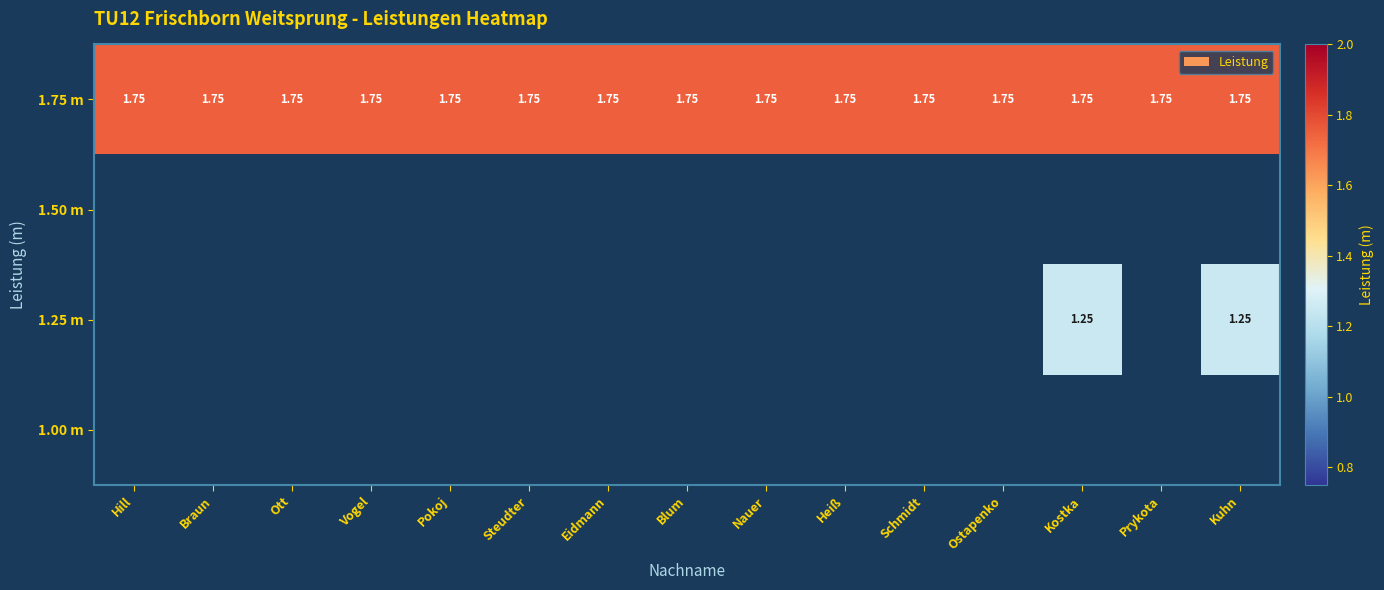

Which category has the highest value in the 1.75 m series?

Hill